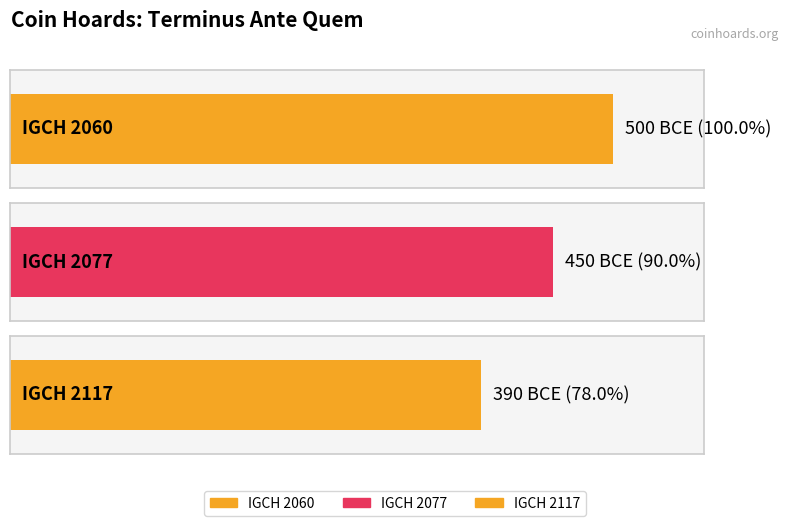

How many values exceed -450?

1